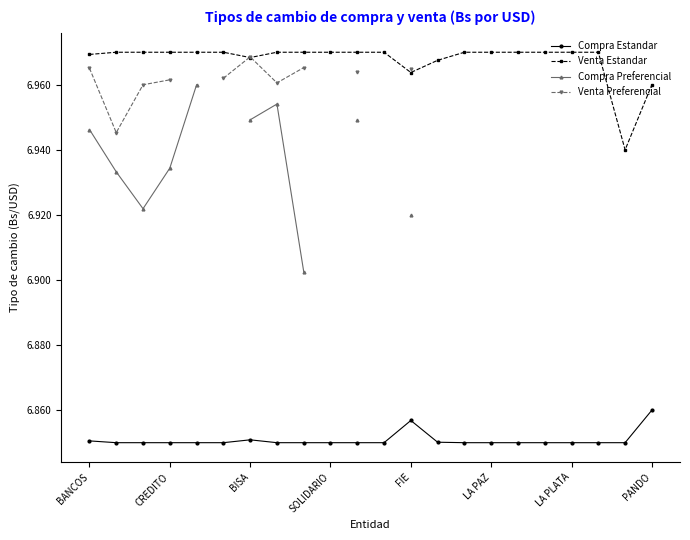

Is this an area chart (filled region under the line)?

No